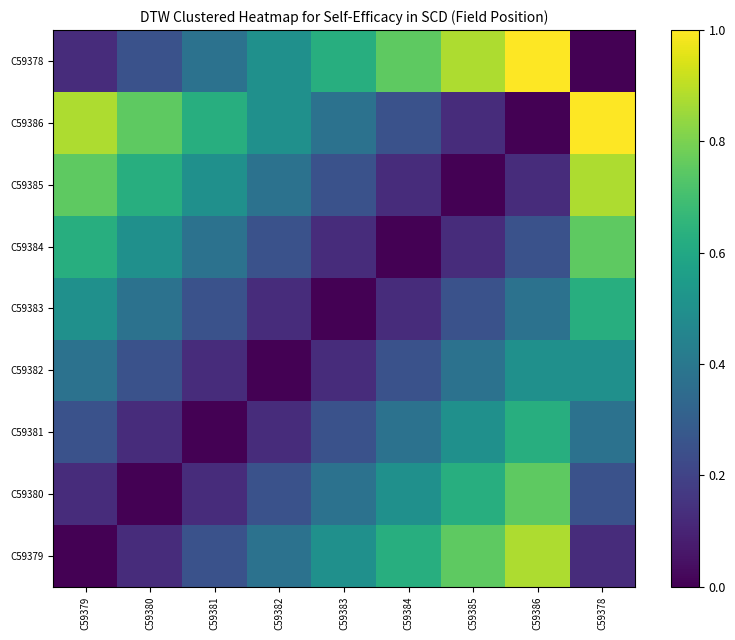

Reading left to right, what are all the values shown in this chart?

C59379: C59379=0.0	C59380=0.1	C59381=0.2	C59382=0.4	C59383=0.5	C59384=0.6	C59385=0.8	C59386=0.9	C59378=0.1
C59380: C59379=0.1	C59380=0.0	C59381=0.1	C59382=0.2	C59383=0.4	C59384=0.5	C59385=0.6	C59386=0.8	C59378=0.2
C59381: C59379=0.2	C59380=0.1	C59381=0.0	C59382=0.1	C59383=0.2	C59384=0.4	C59385=0.5	C59386=0.6	C59378=0.4
C59382: C59379=0.4	C59380=0.2	C59381=0.1	C59382=0.0	C59383=0.1	C59384=0.2	C59385=0.4	C59386=0.5	C59378=0.5
C59383: C59379=0.5	C59380=0.4	C59381=0.2	C59382=0.1	C59383=0.0	C59384=0.1	C59385=0.2	C59386=0.4	C59378=0.6
C59384: C59379=0.6	C59380=0.5	C59381=0.4	C59382=0.2	C59383=0.1	C59384=0.0	C59385=0.1	C59386=0.2	C59378=0.8
C59385: C59379=0.8	C59380=0.6	C59381=0.5	C59382=0.4	C59383=0.2	C59384=0.1	C59385=0.0	C59386=0.1	C59378=0.9
C59386: C59379=0.9	C59380=0.8	C59381=0.6	C59382=0.5	C59383=0.4	C59384=0.2	C59385=0.1	C59386=0.0	C59378=1.0
C59378: C59379=0.1	C59380=0.2	C59381=0.4	C59382=0.5	C59383=0.6	C59384=0.8	C59385=0.9	C59386=1.0	C59378=0.0